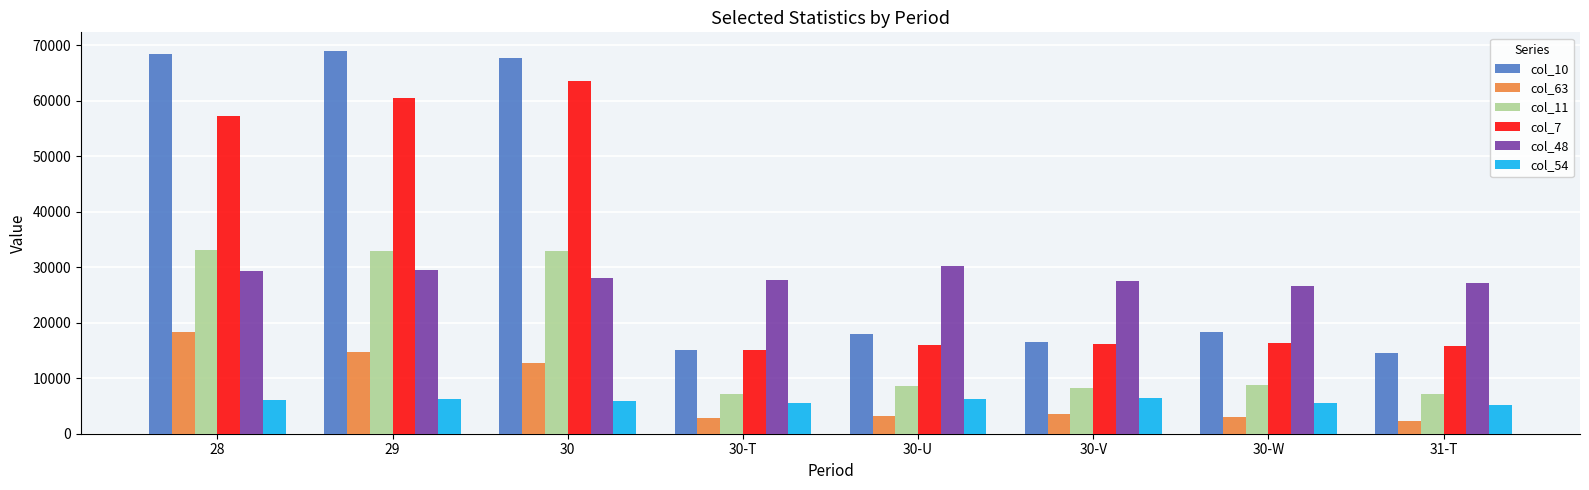

What is the greatest value displayed?

68906